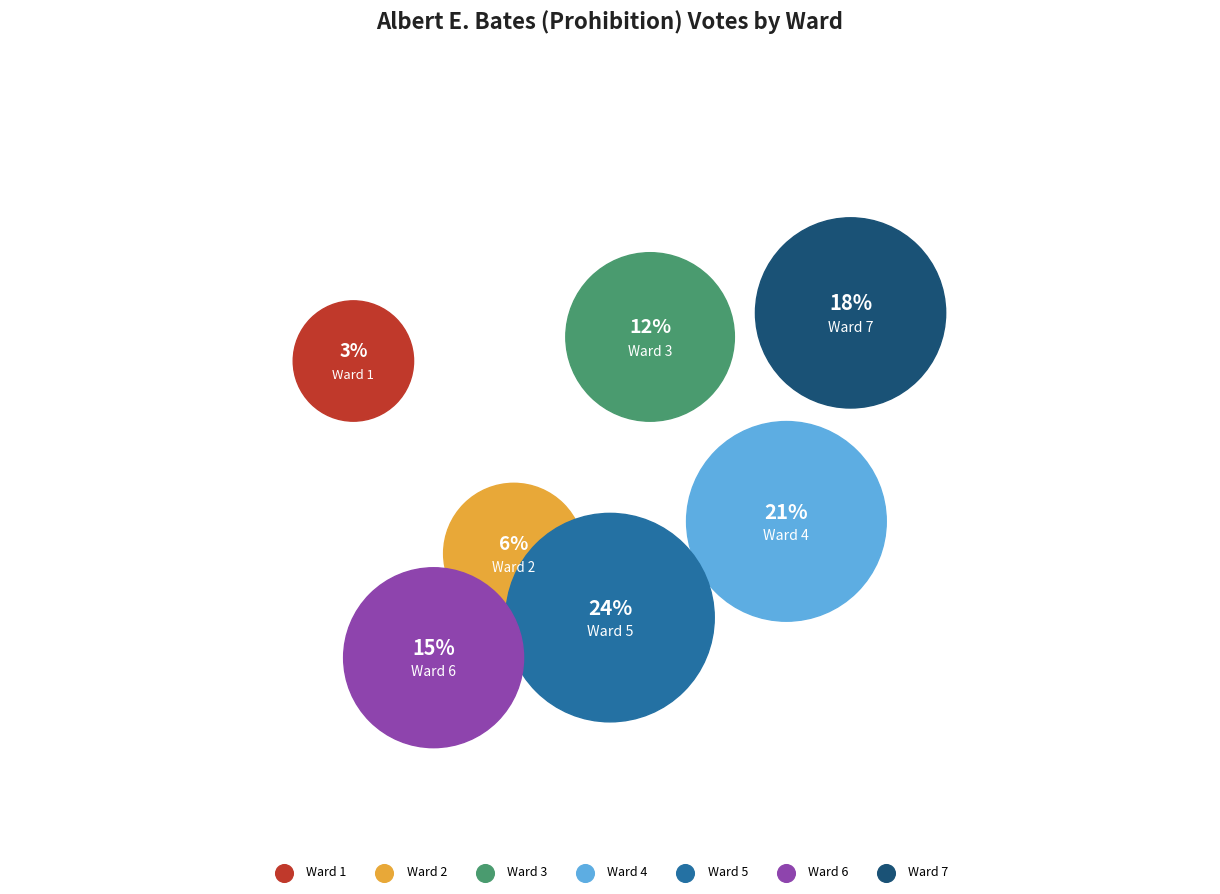

To the nearest percent, what is the difference between the largest and smallest slice percentages?

21%